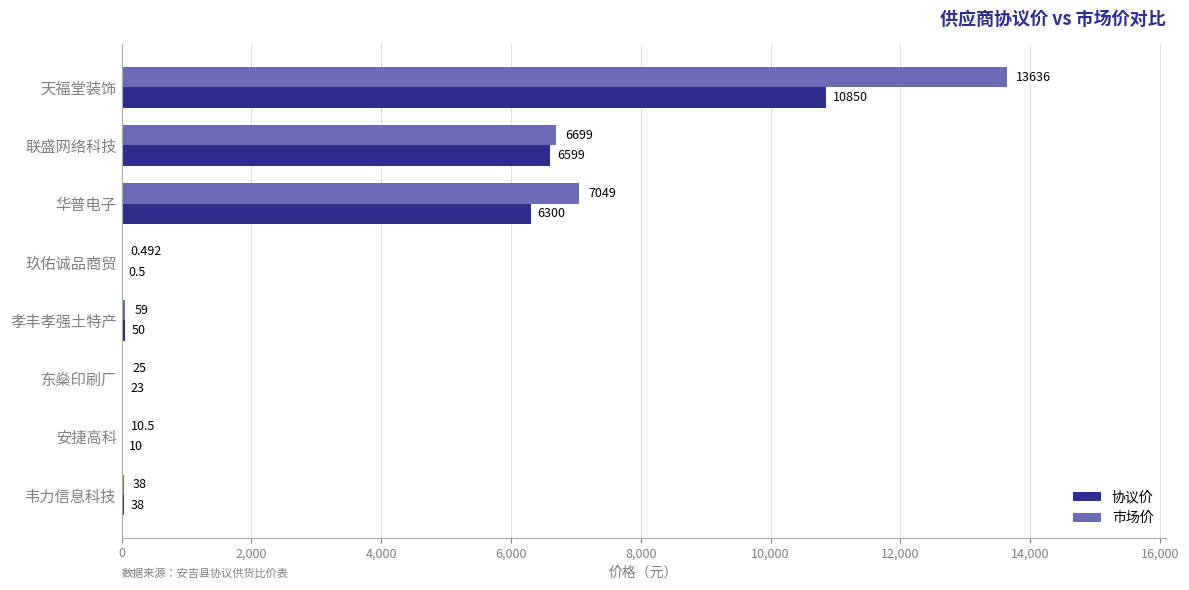

Between 玖佑诚品商贸 and 东燊印刷厂, which series saw the biggest shift?

市场价